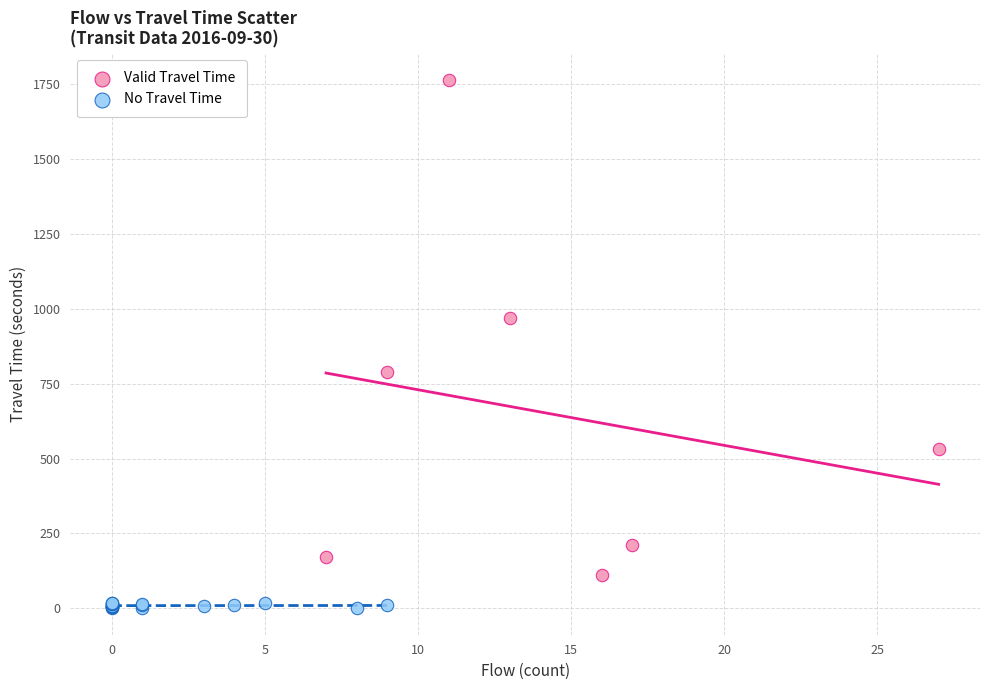

Which series has the largest Y range (max minus min)?

Valid Travel Time